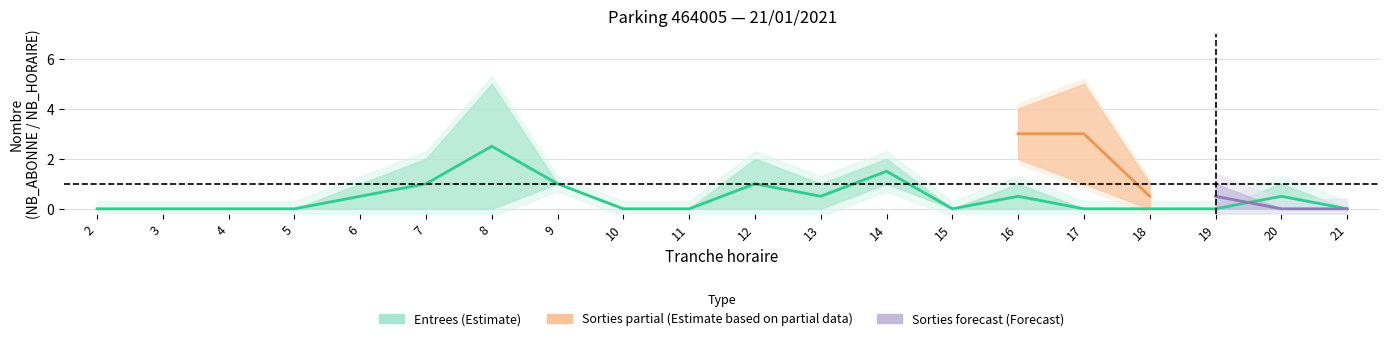

Count the number of categories in the chart.

20